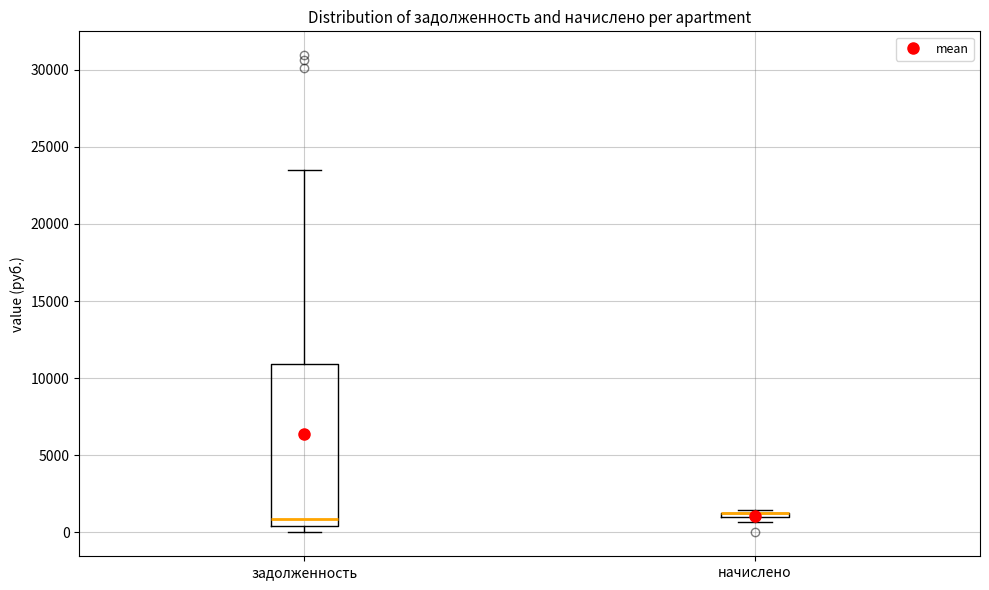

Comparing the boxes themselves (not the whiskers), which one is the tallest?

задолженность